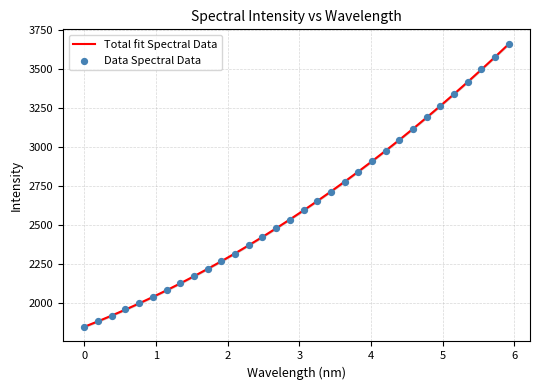

Is the value of Data Spectral Data at 22 greater than the value of Total fit Spectral Data at 18?

Yes